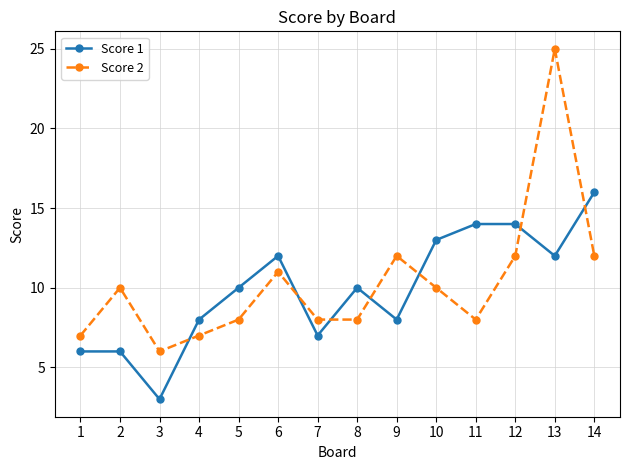

What is the value of the Score 2 point at the 12th from the left?

12